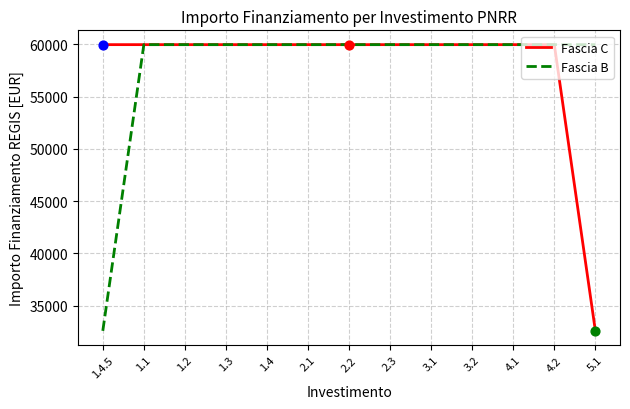

What is the total value across all series at 2.1?

119932